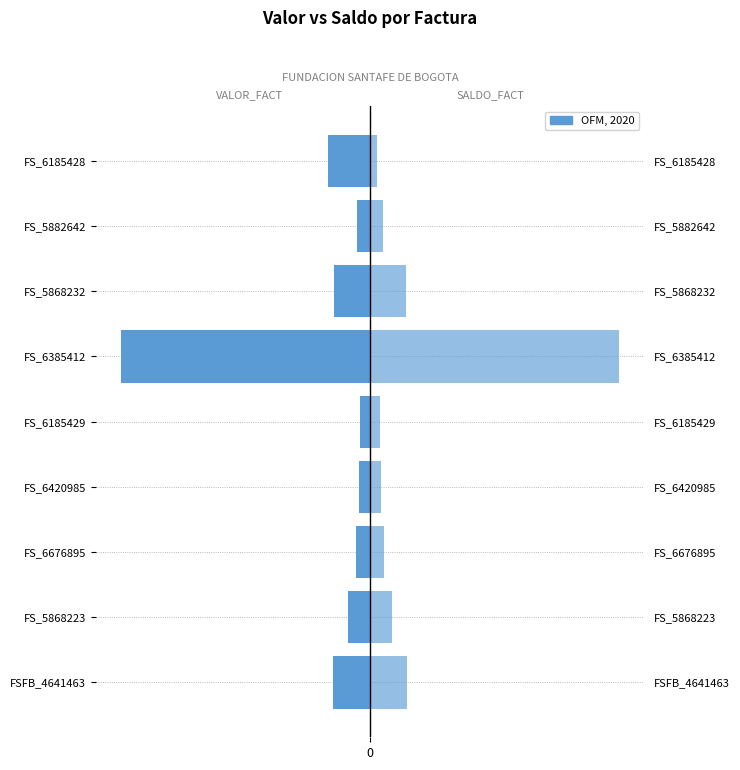

What is the value of the VALOR_FACT_IPS bar at the 5th from the left?

-357126